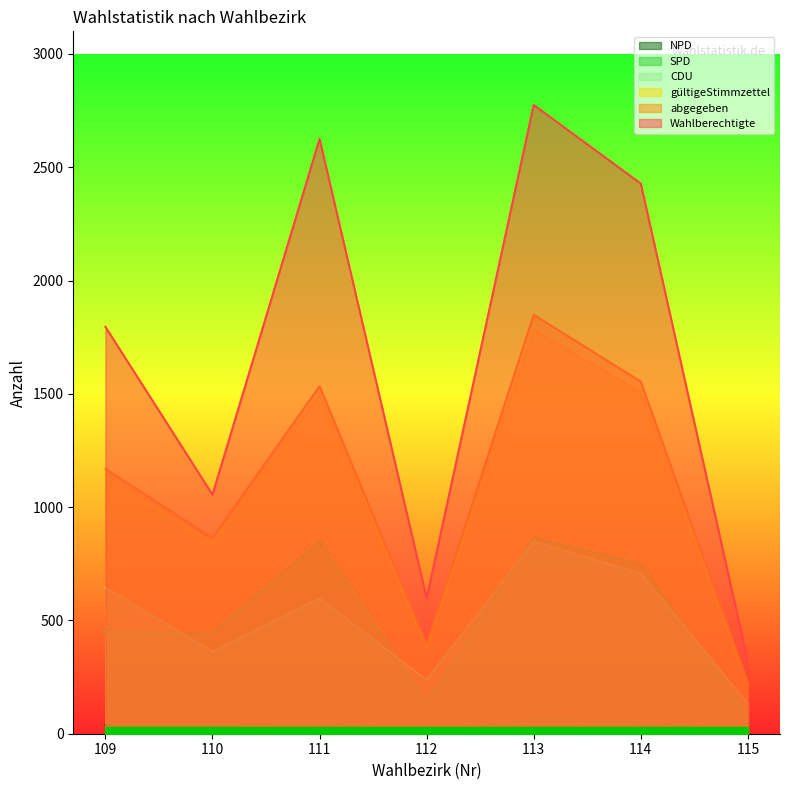

True or false: CDU has a value of 27 at 115.

False